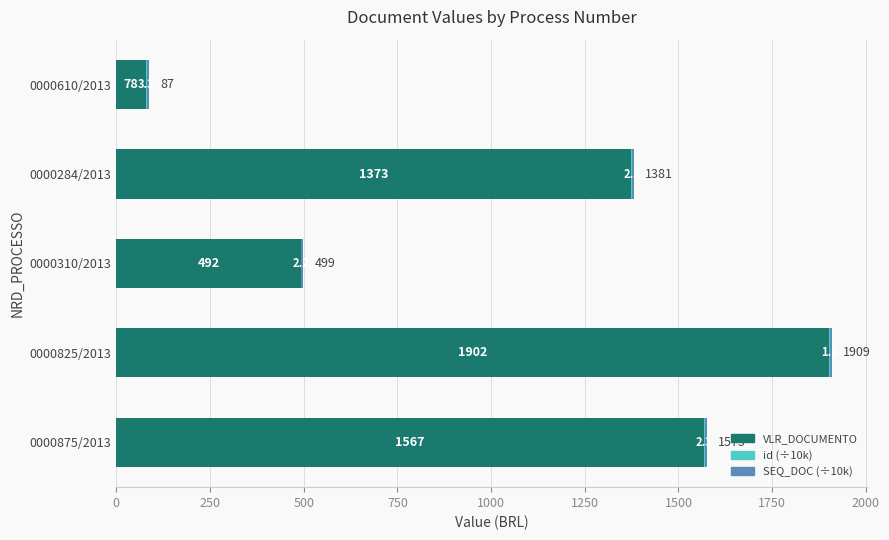

At which category is the sum across all series the highest?

0000825/2013